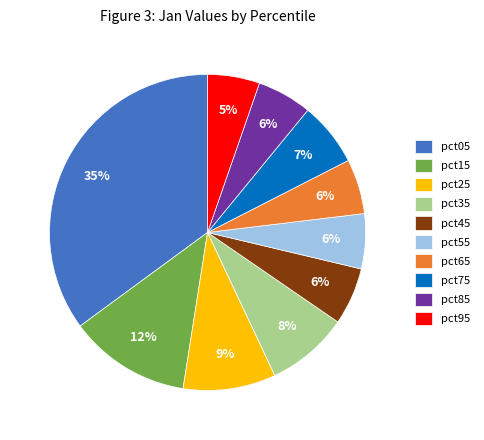

Is there a majority slice in this chart?

No